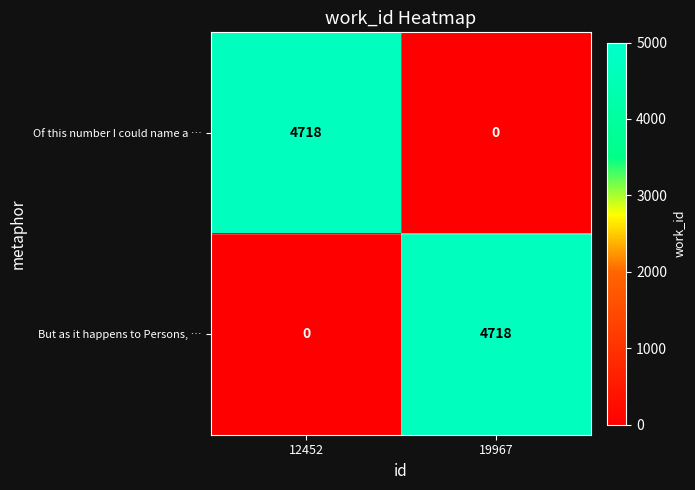

What is the difference between the Of this number I could name a … values at 12452 and 19967?

4718